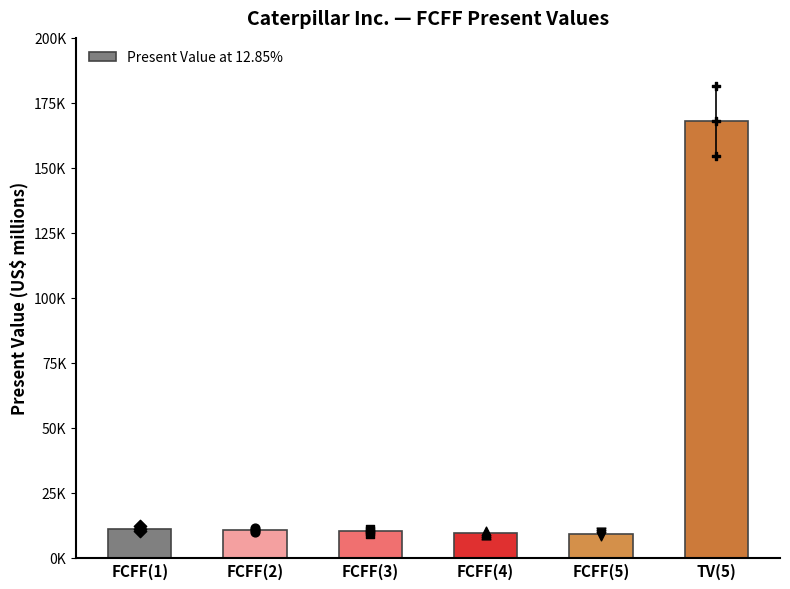

What is the ratio of the value at FCFF(2) to the value at FCFF(4)?

1.1